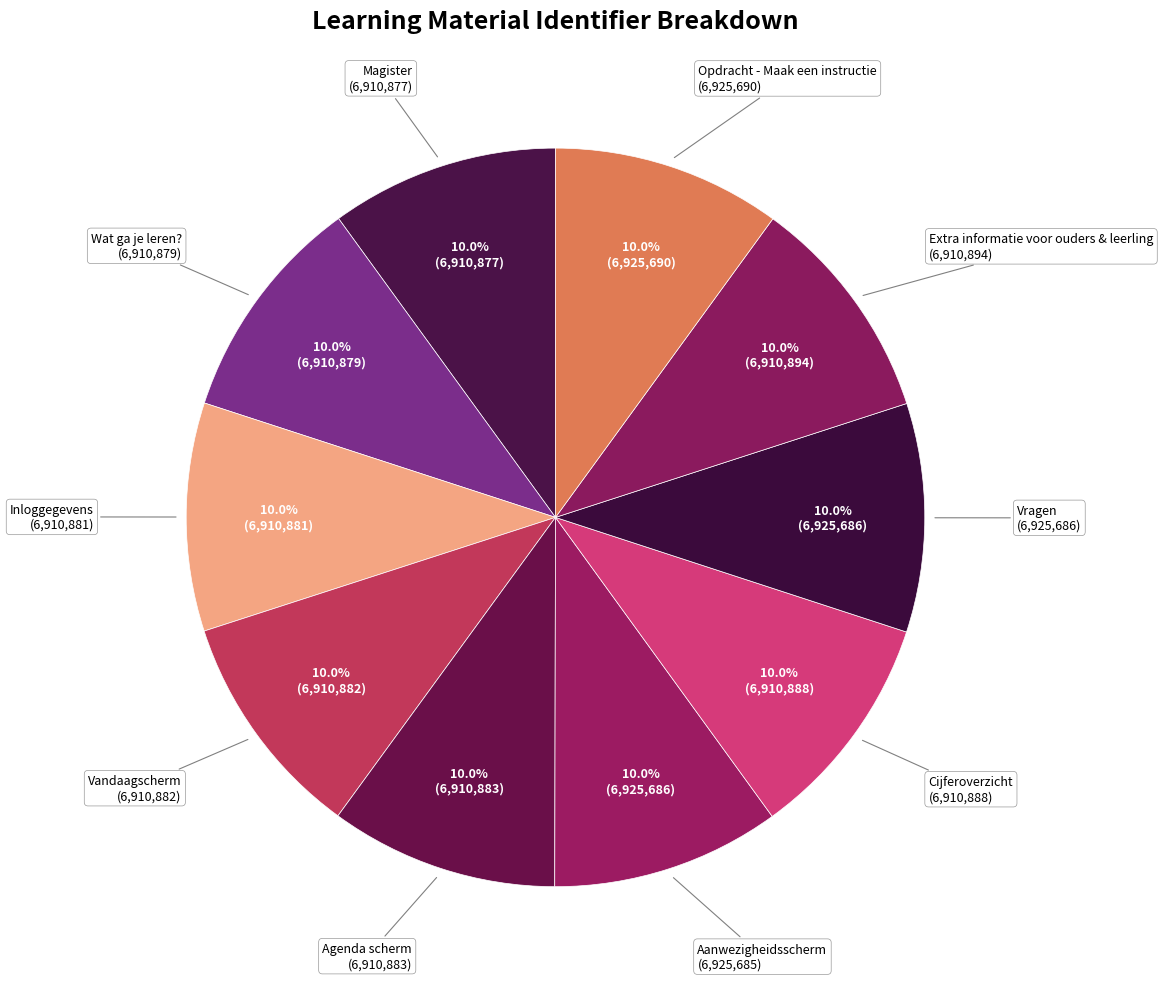

Which slice is the largest?

Opdracht - Maak een instructie